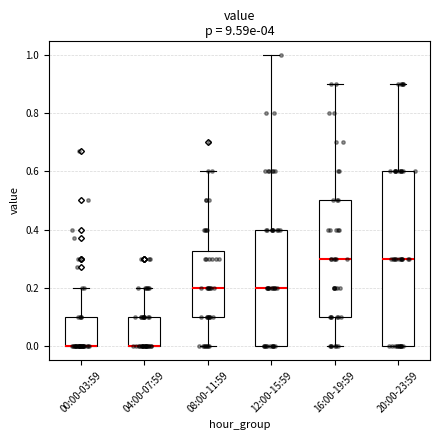

Which box is the tallest, from its lower edge to its upper edge?

20:00-23:59